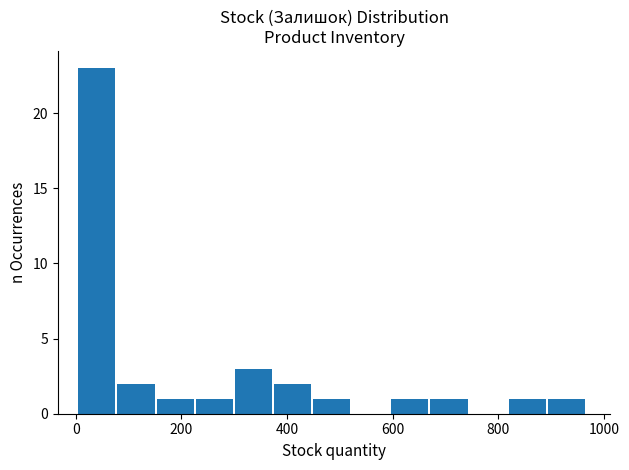

Read against the x-axis, roughly where is the centre of the tallest bar?

40